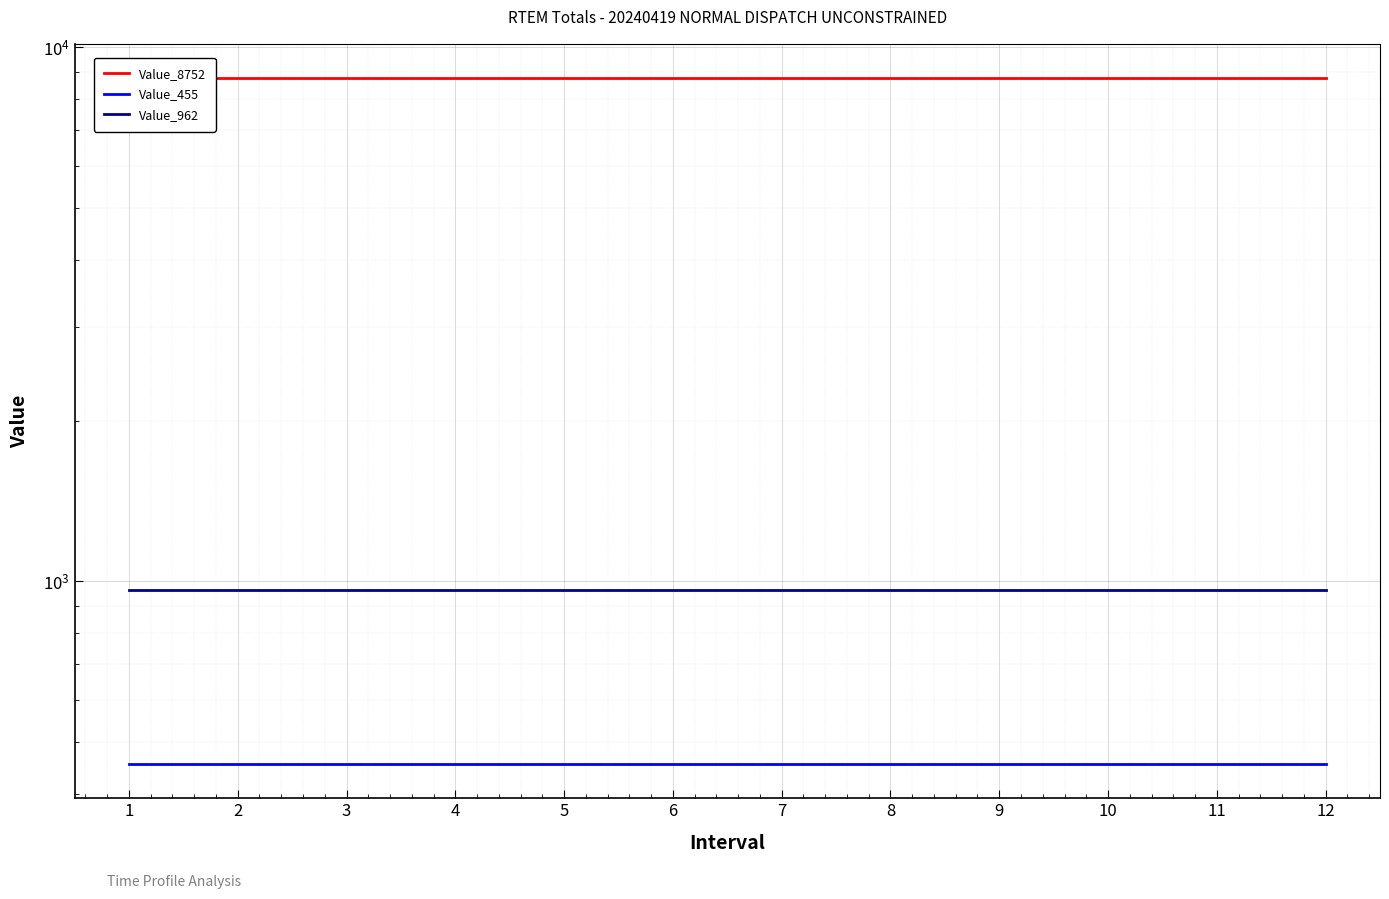

Which series has the widest spread of values?

Value_8752